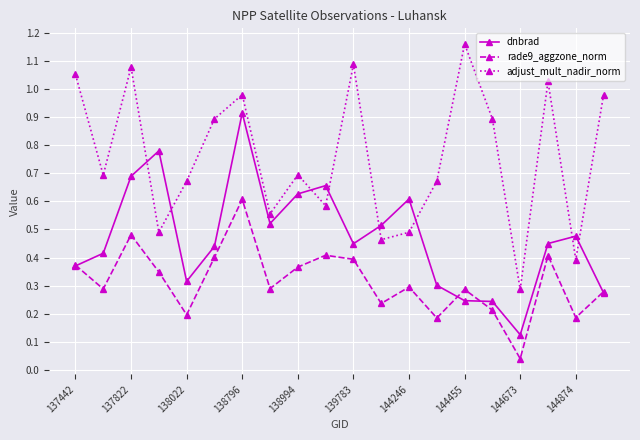

True or false: rade9_aggzone_norm has more than 0 interior local peaks.

True